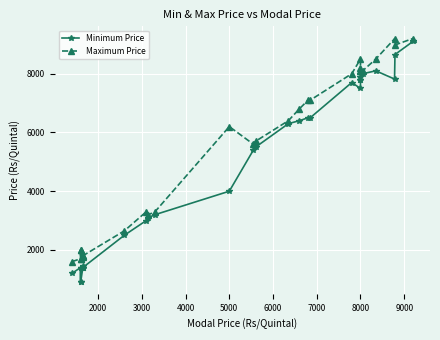

What are all the series names shown in the legend?

Minimum Price, Maximum Price